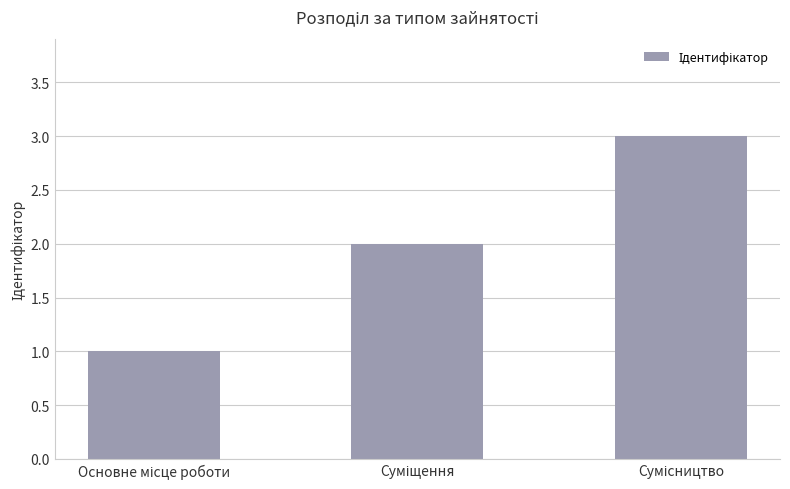

How many values are below 2?

1